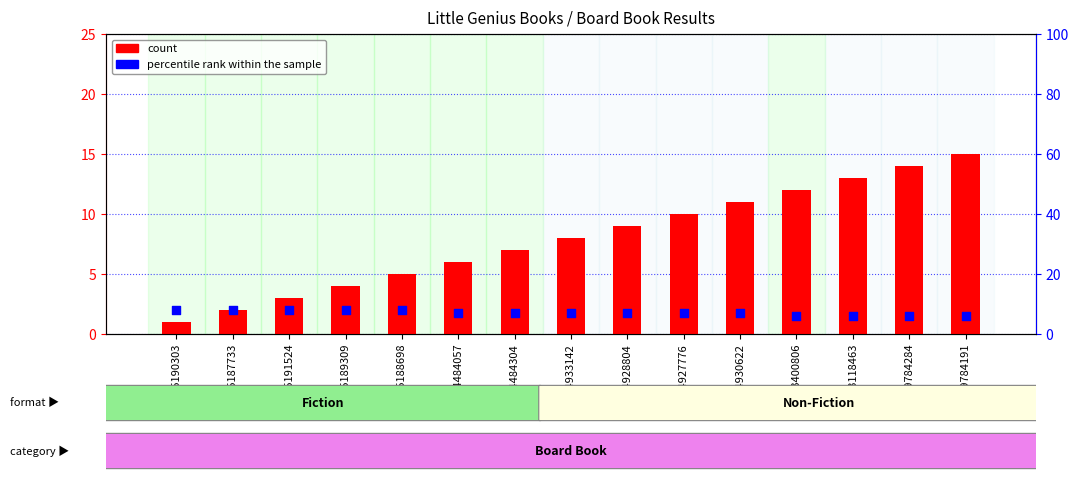

Which series reaches the maximum Y coordinate?

count